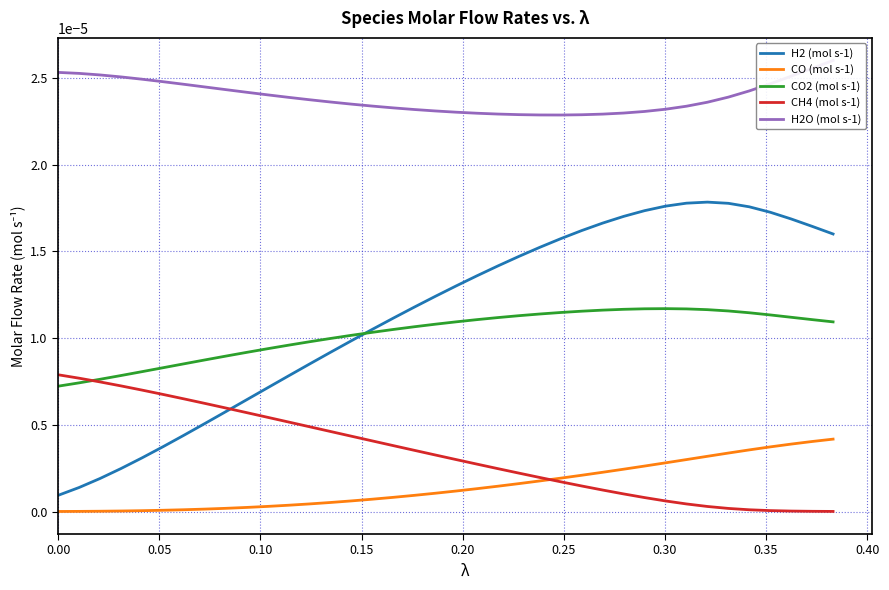

True or false: H2O (mol s-1) has a value of 0.0 at 0.20.

False